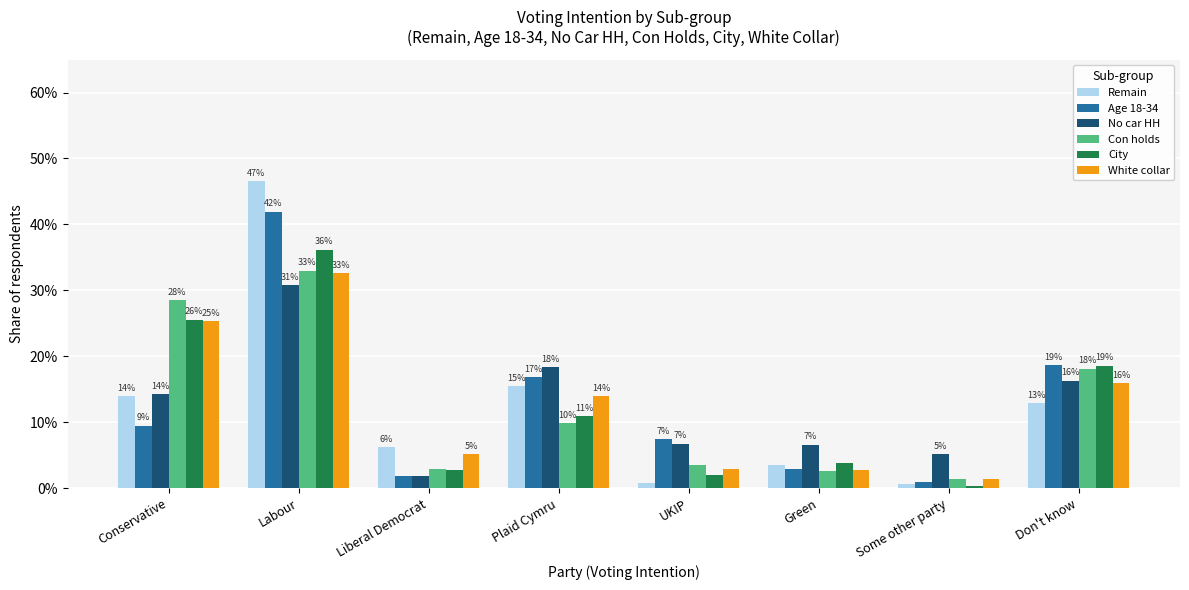

At how many categories does at least one series exceed 0?

8